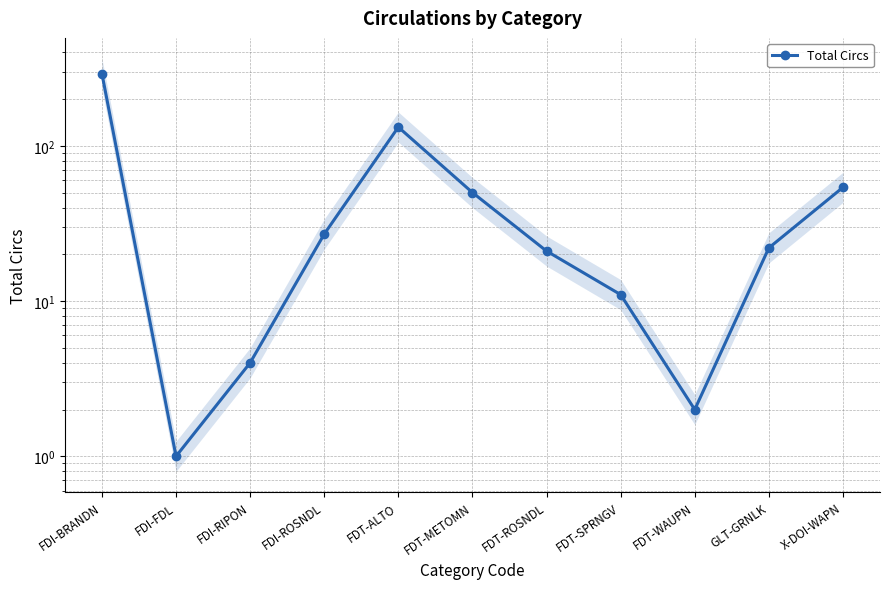

What is the maximum value shown in the chart?

292